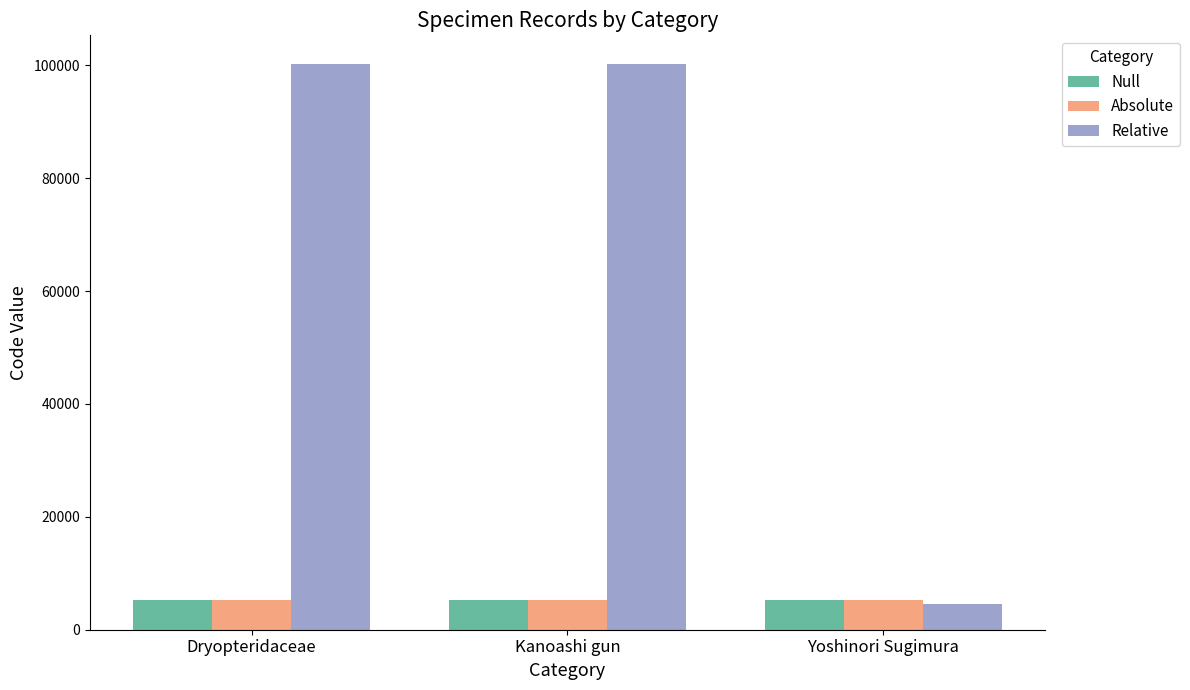

What is the greatest value displayed?

100300